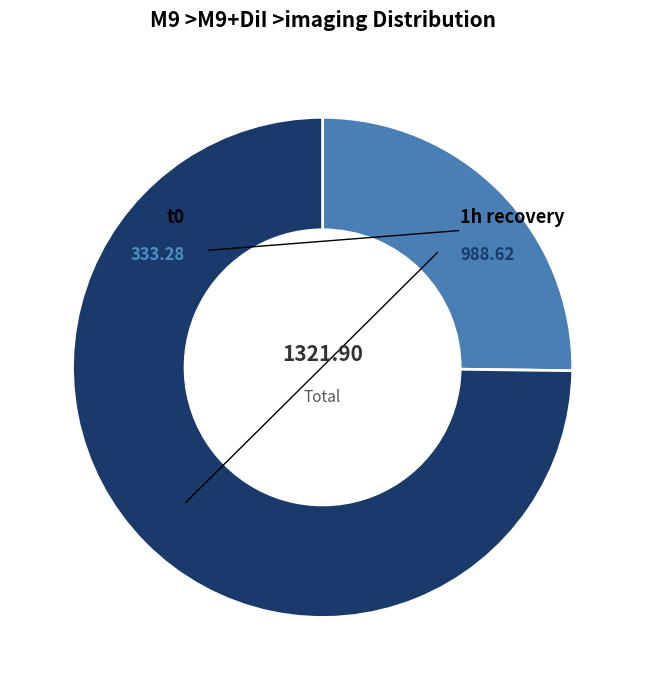

Is there a majority slice in this chart?

Yes